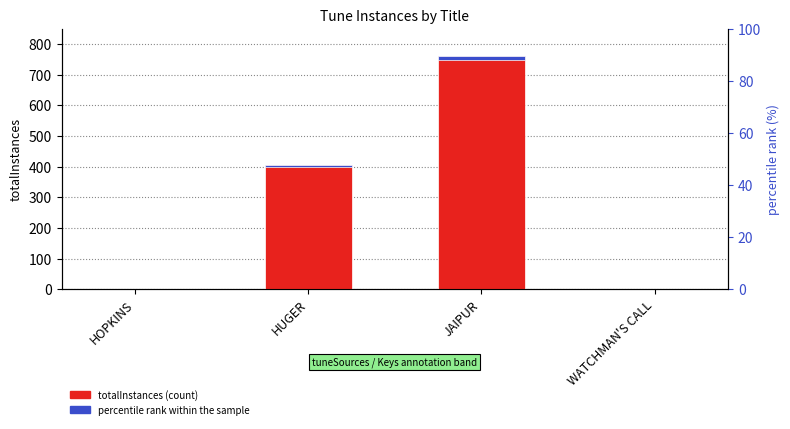

How many categories are shown in the chart?

4